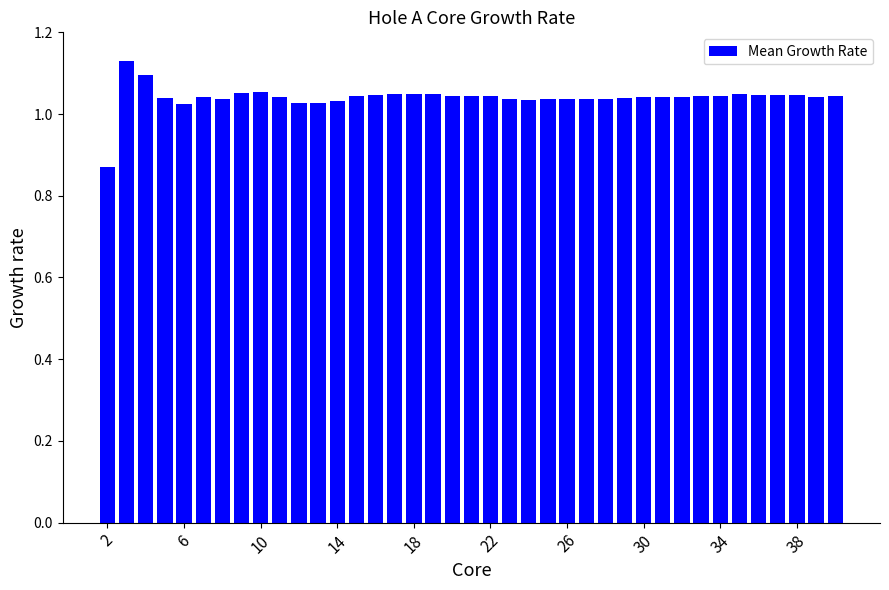

What is the difference between the maximum and minimum values?

0.3